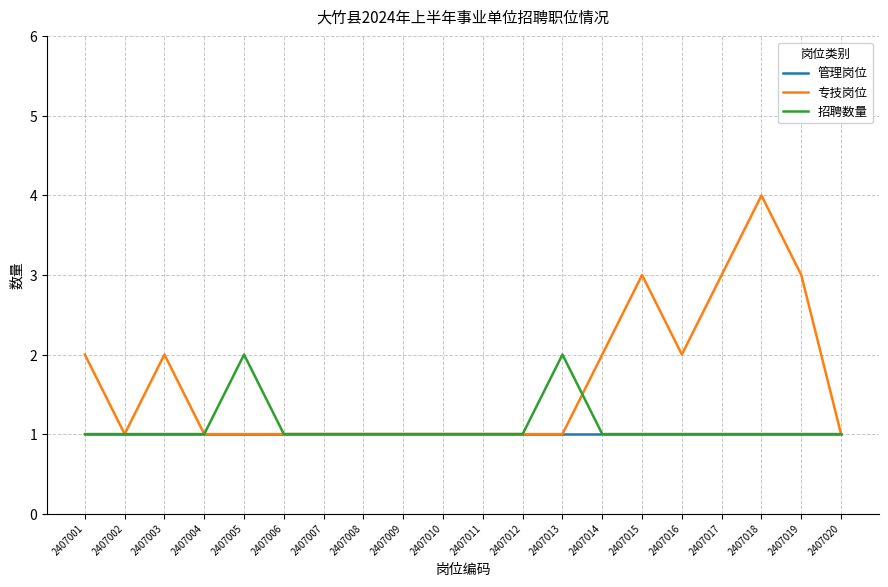

At which category is the sum across all series the highest?

2407018